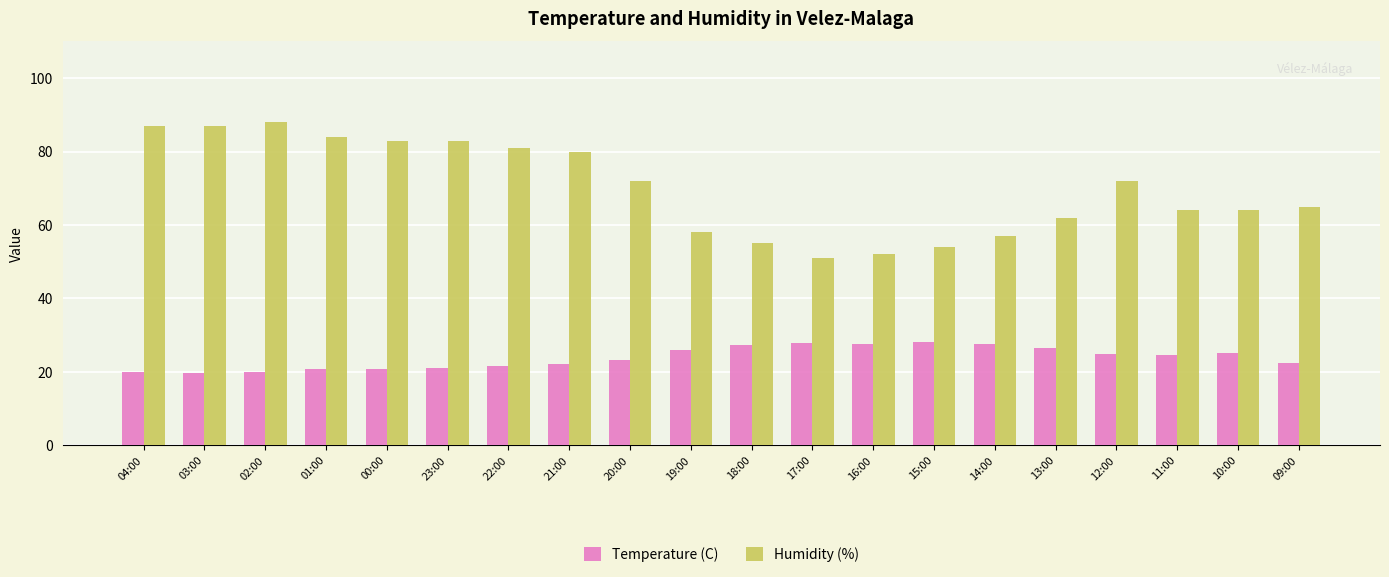

Is it true that Humidity (%) equals 24.3 at 19:00?

False